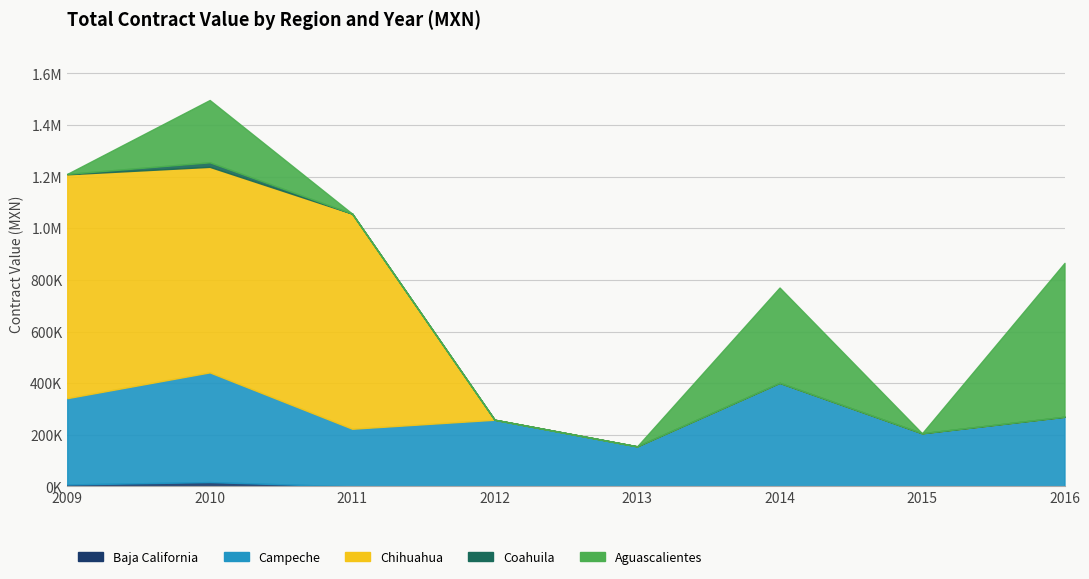

What is the difference between the maximum and minimum values in the Aguascalientes series?

596207.0